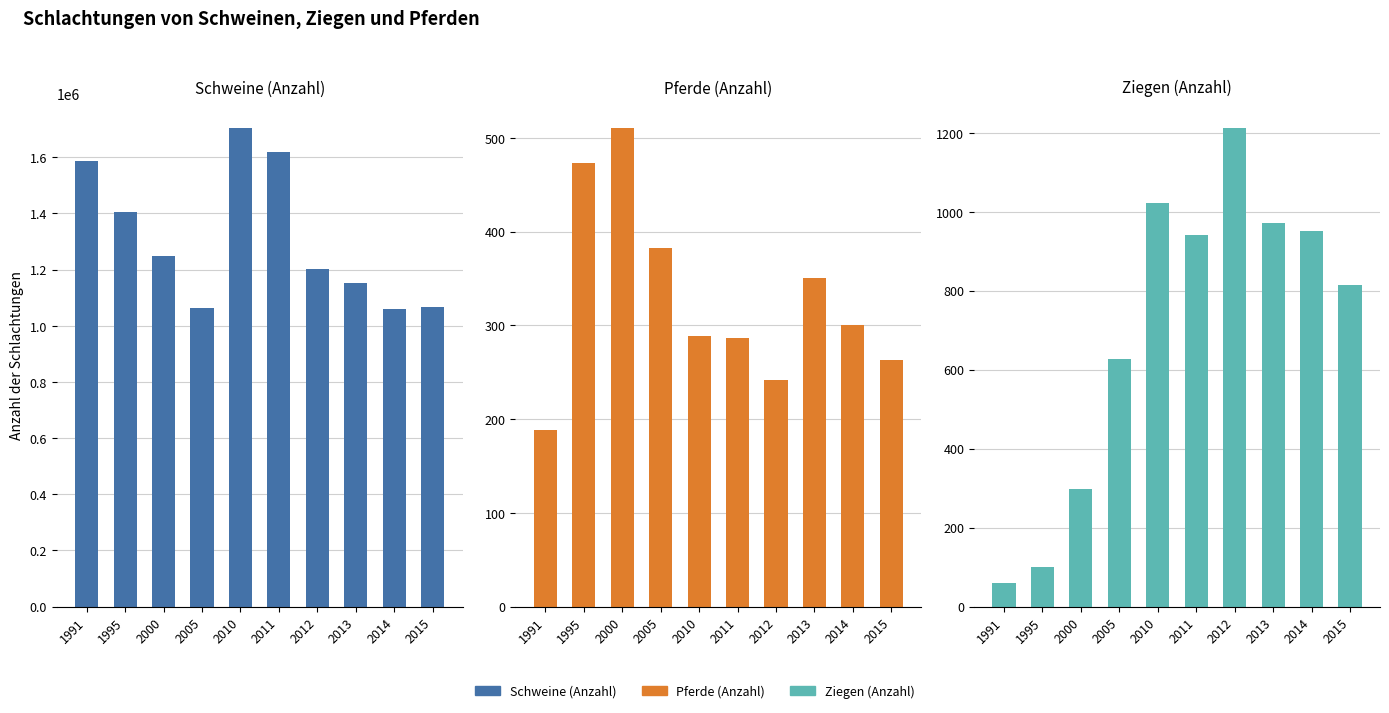

Which series has the largest total across all categories?

Schweine (Anzahl)